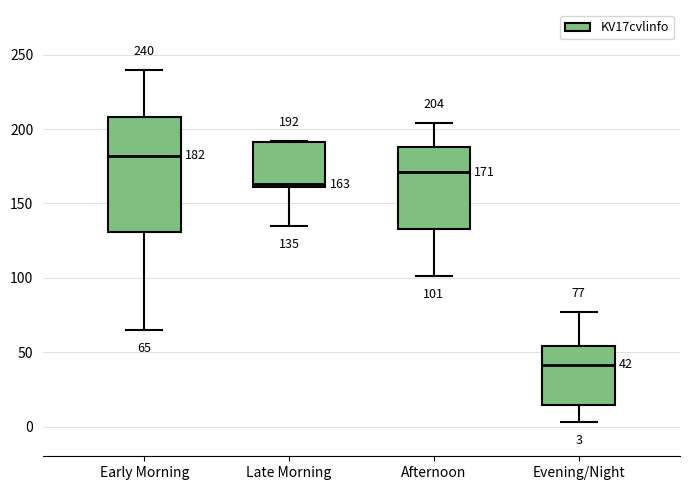

Comparing the boxes themselves (not the whiskers), which one is the tallest?

Early Morning